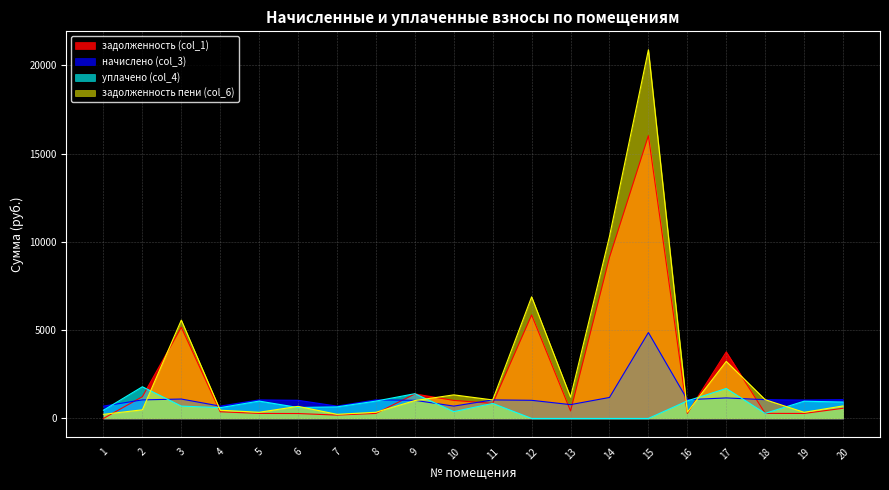

At which label is уплачено (col_4) closest to 897?

20